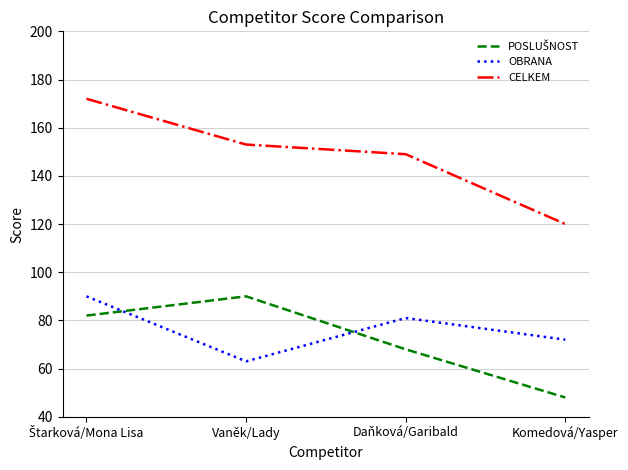

What position from the right is Komedová/Yasper?

1